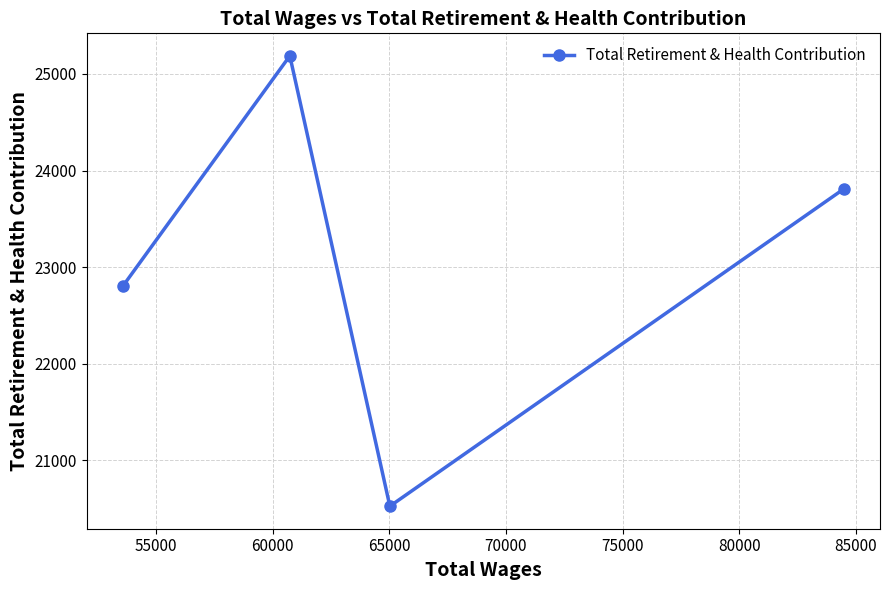

What is the maximum value shown in the chart?

25188